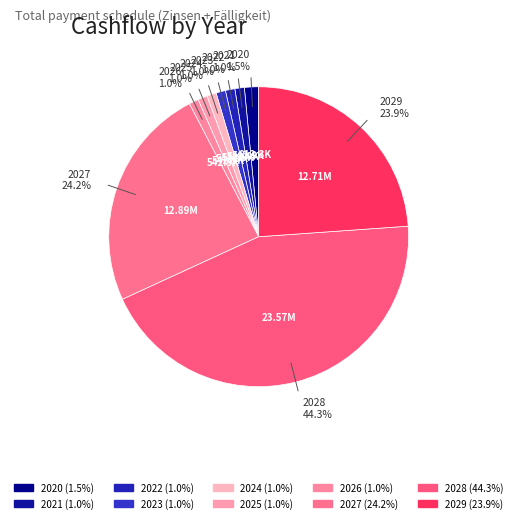

What is the ratio of the value at 2027 to the value at 2022?

23.7